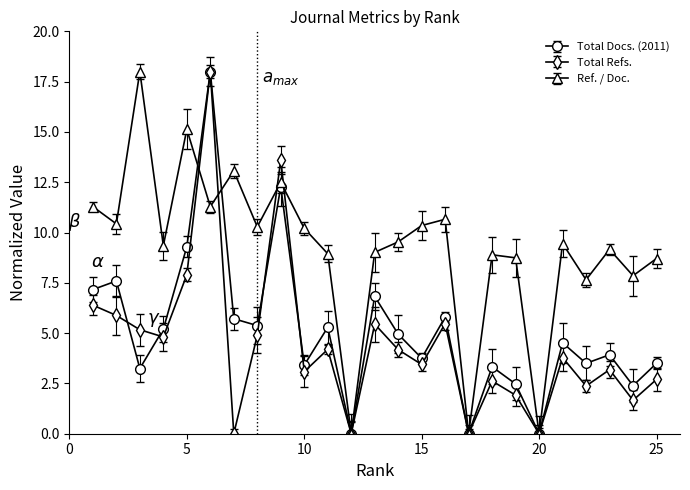

Rank the categories by Total Refs. value from highest to lowest.

6, 9, 5, 1, 2, 16, 13, 3, 8, 4, 11, 14, 21, 15, 23, 10, 25, 18, 22, 19, 24, 7, 12, 17, 20